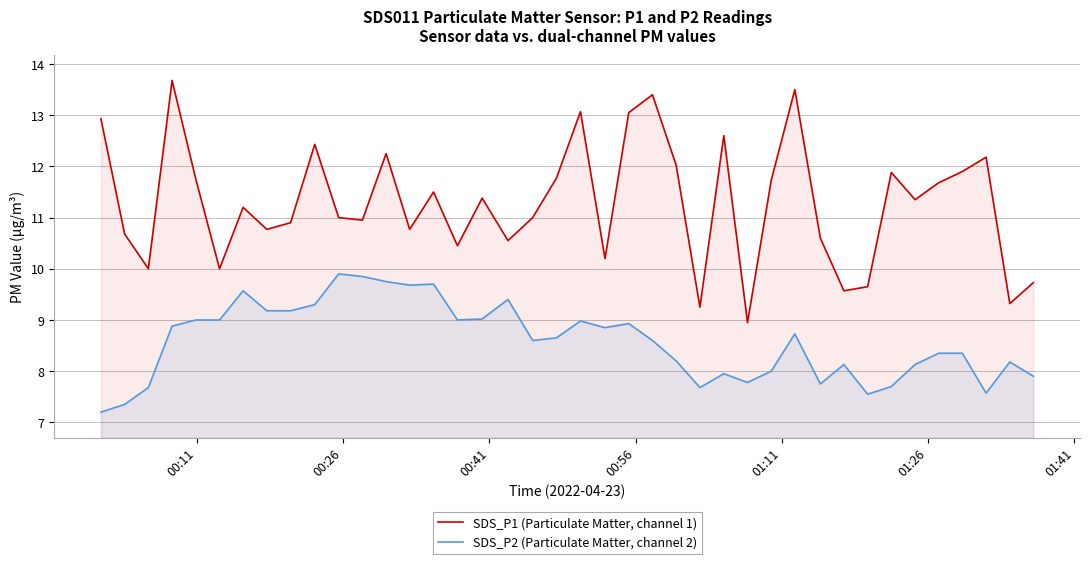

List the series in order of their peak value, highest first.

SDS_P1 (Particulate Matter, channel 1), SDS_P2 (Particulate Matter, channel 2)